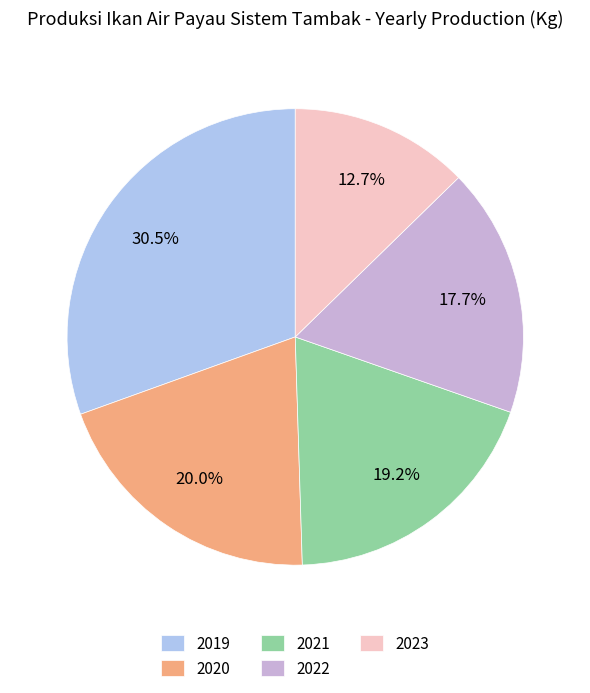

Which has a higher value, 2022 or 2019?

2019